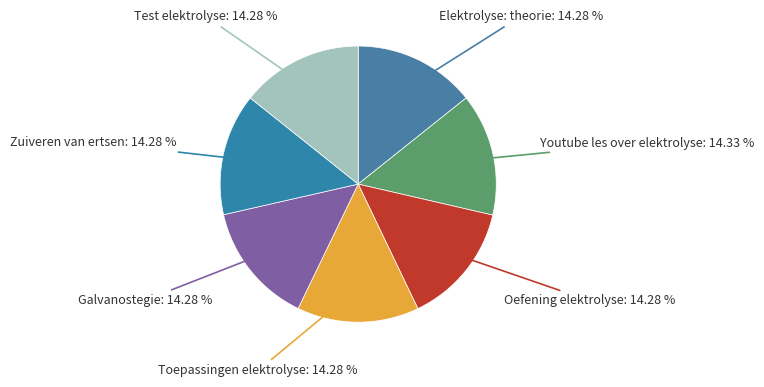

Combined, what portion of the pie is Elektrolyse: theorie and Toepassingen elektrolyse?

28.6%